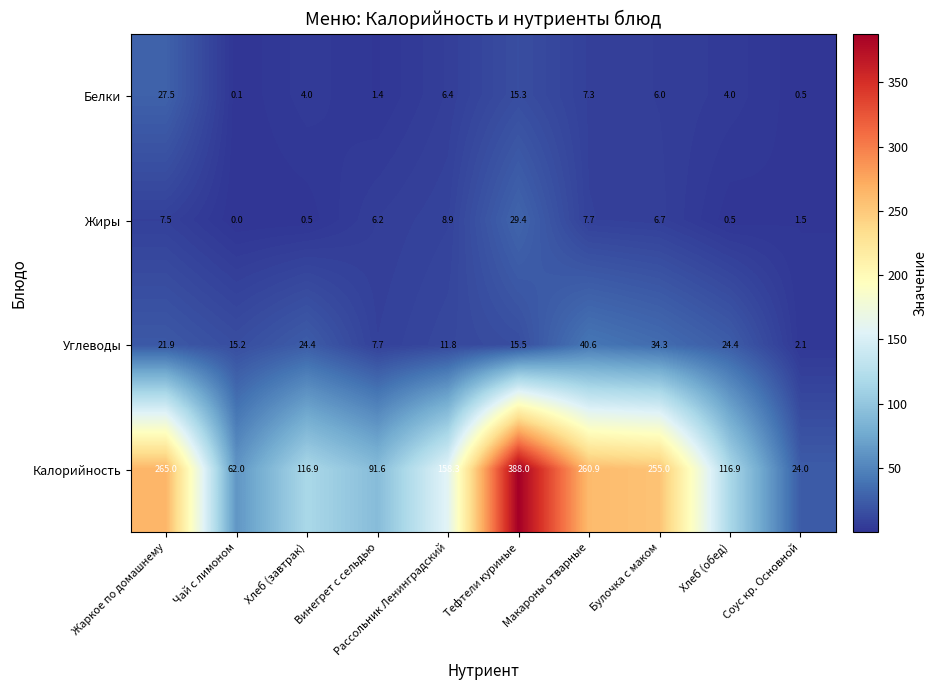

What is the sum of the Белки values at Хлеб (обед) and Винегрет с сельдью?

5.4